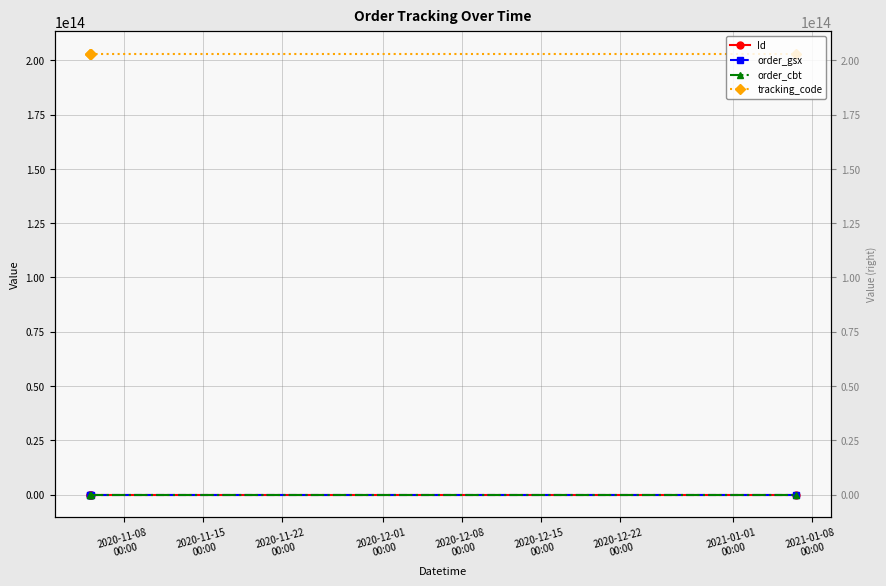

What is the average value of the order_gsx series?

492153